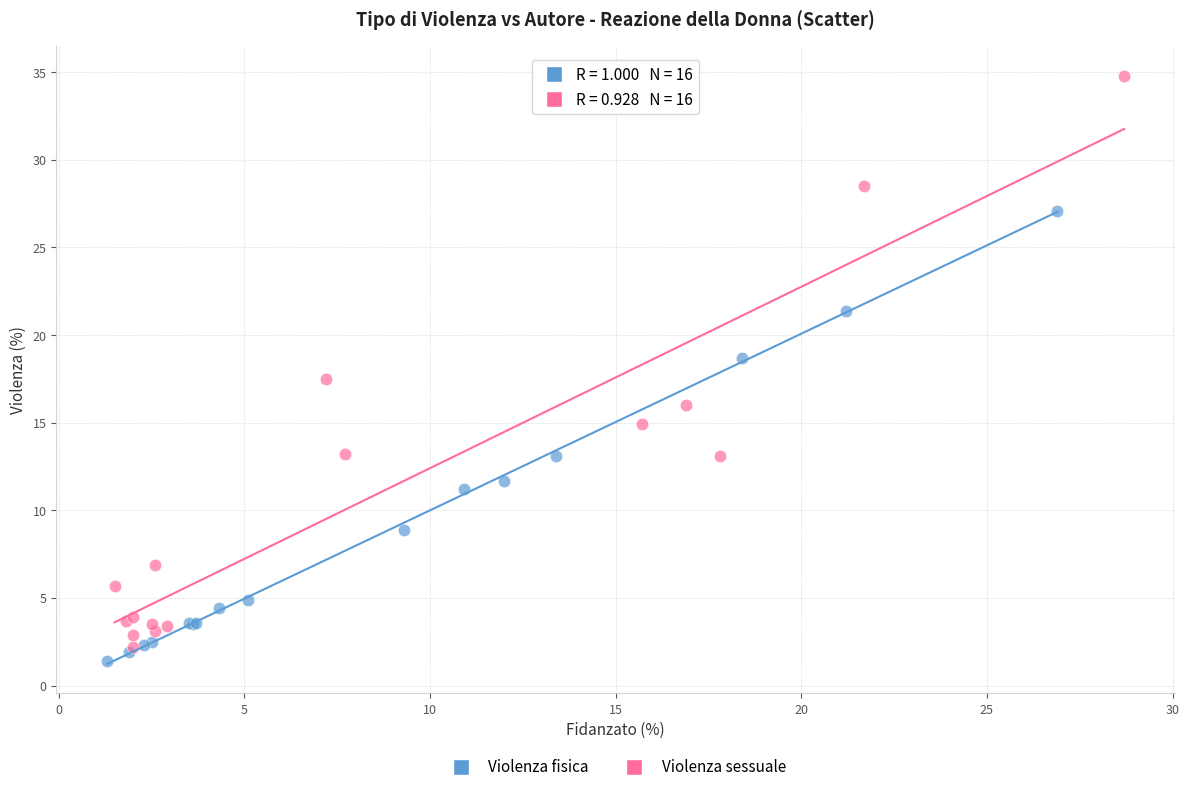

Which series has the largest Y range (max minus min)?

Violenza sessuale